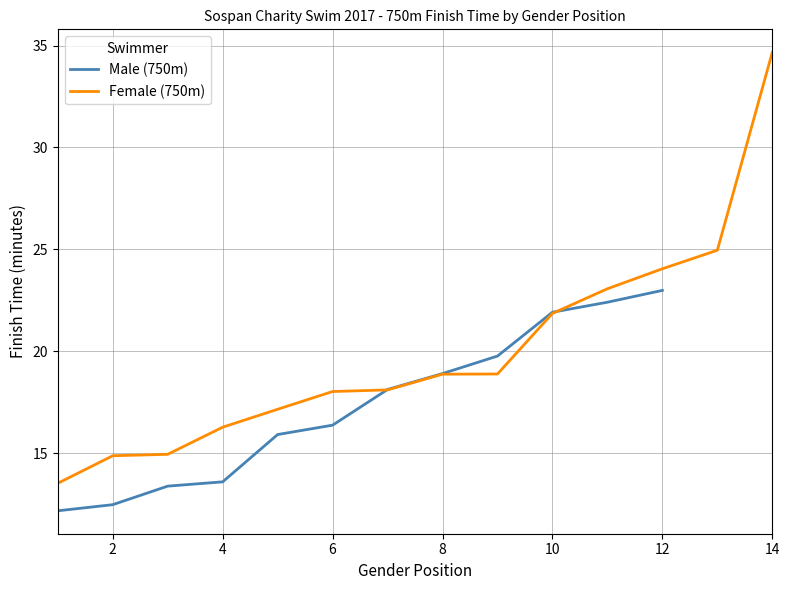

Which series changed the most between 5 and 12?

Male Gender Position